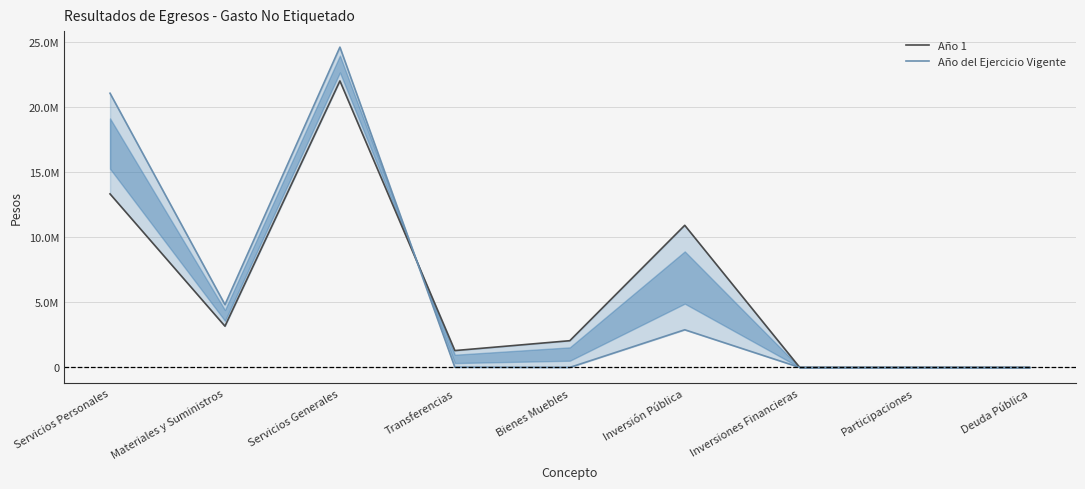

True or false: Año del Ejercicio Vigente and Año 1 cross at least once.

True